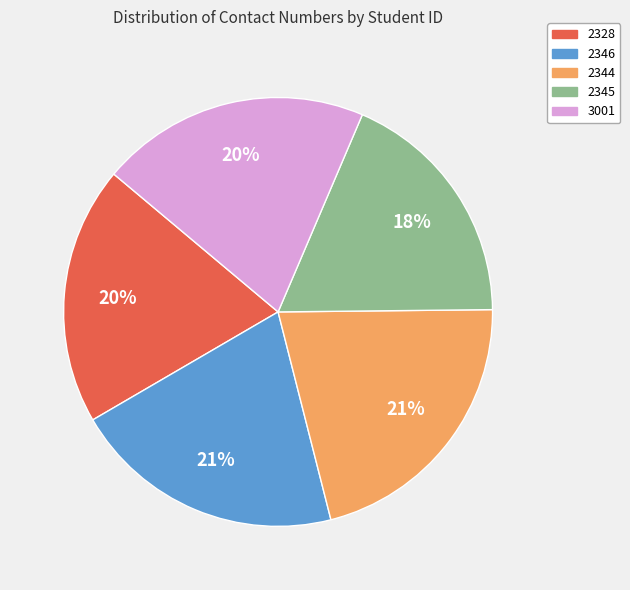

Is there any slice that represents more than half of the pie?

No